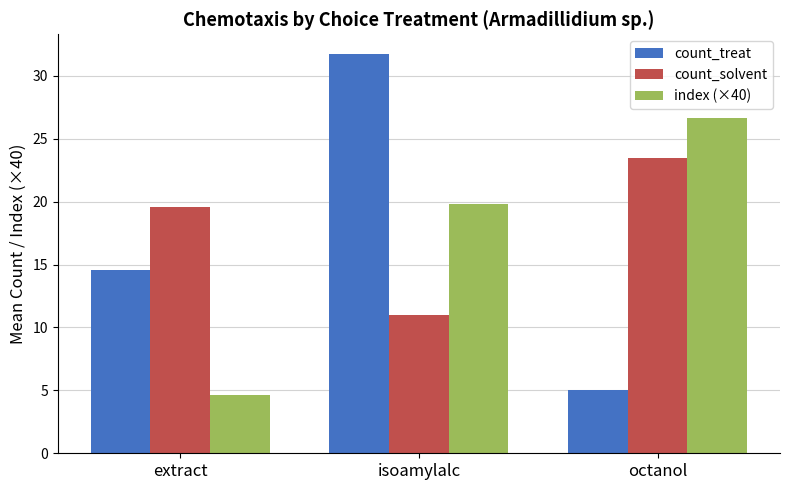

How many categories are shown in the chart?

3